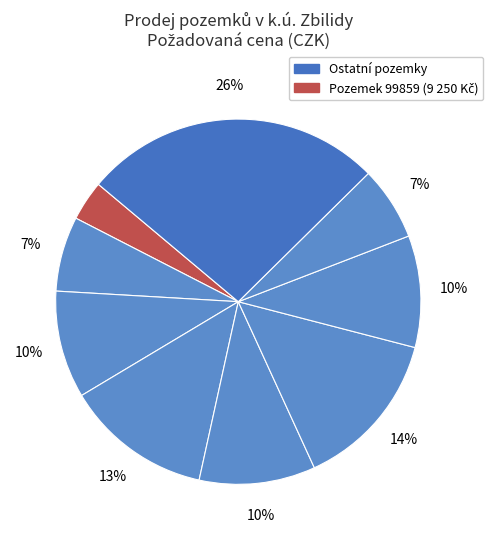

Rank the categories by value from lowest to highest.

99859, 98400, 99860, 99729, 98434, 98435, 98436, 98433, 98336